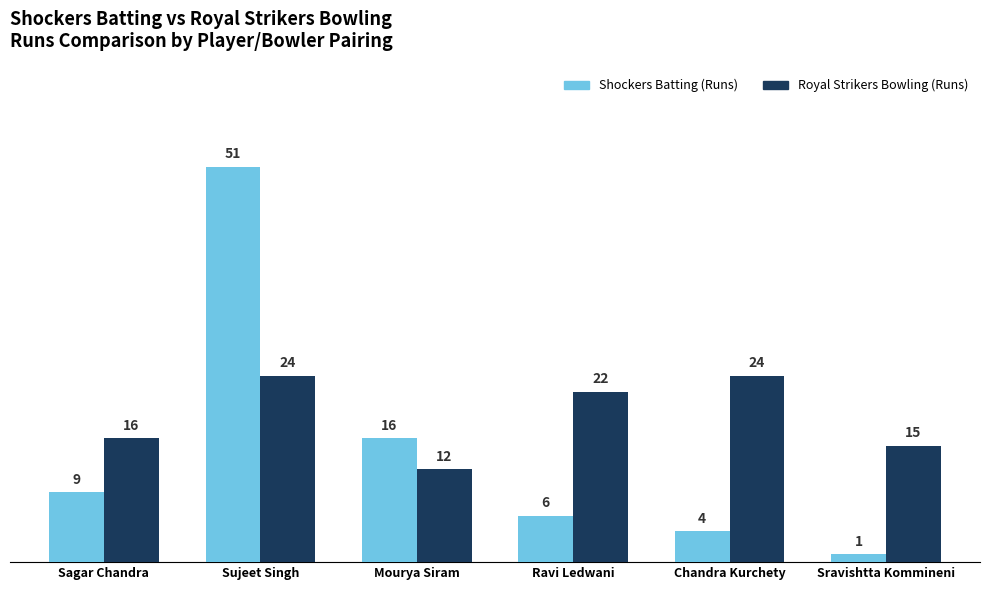

What is the label of the 5th bar from the left?

Chandra Kurchety